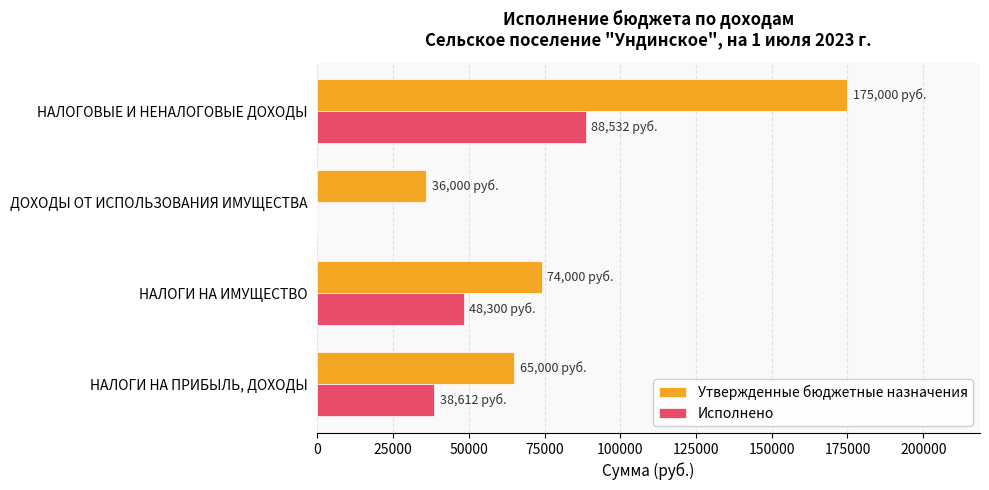

Is it true that Утвержденные бюджетные назначения equals 51755.9 at ДОХОДЫ ОТ ИСПОЛЬЗОВАНИЯ ИМУЩЕСТВА?

False